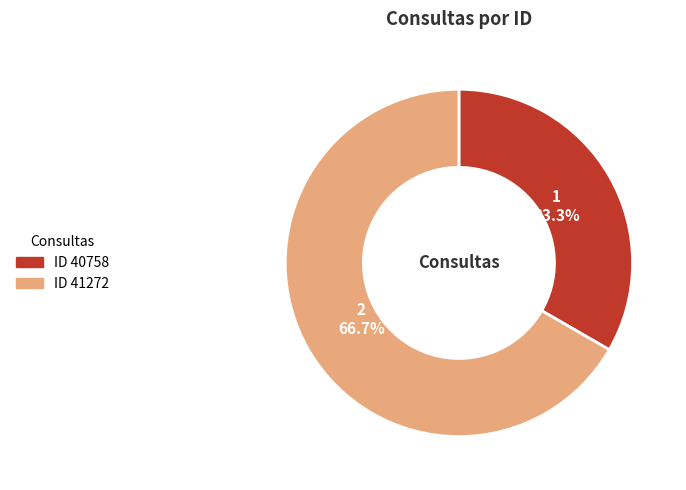

Is there any slice that represents more than half of the pie?

Yes